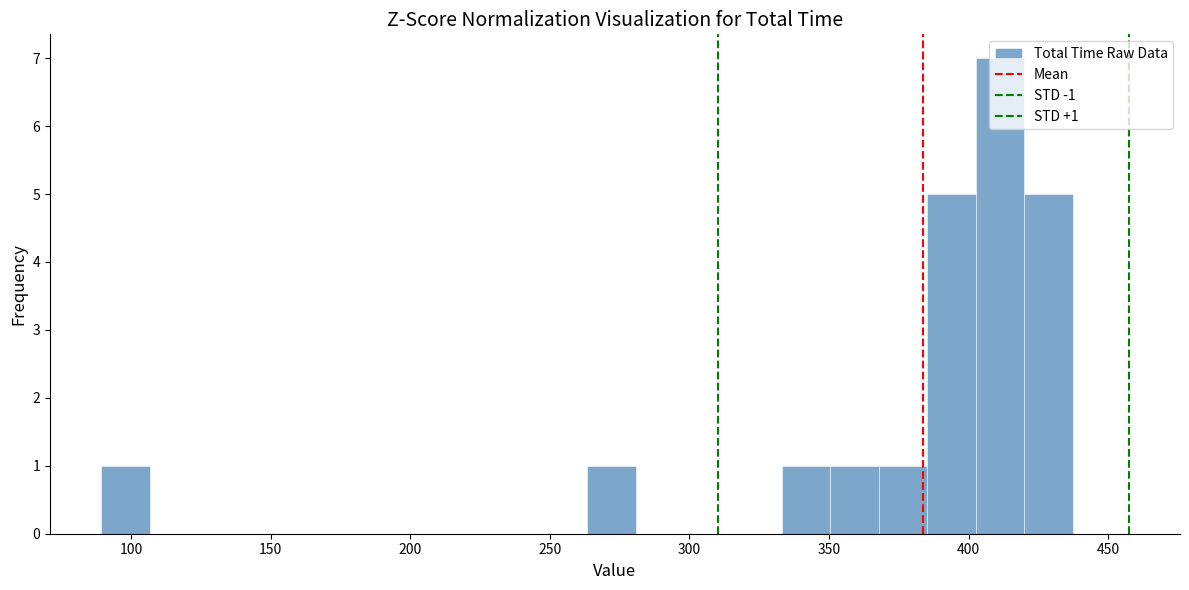

Around what value on the x-axis is the tallest bar? Give the approximate position of its centre, as read against the axis.

410